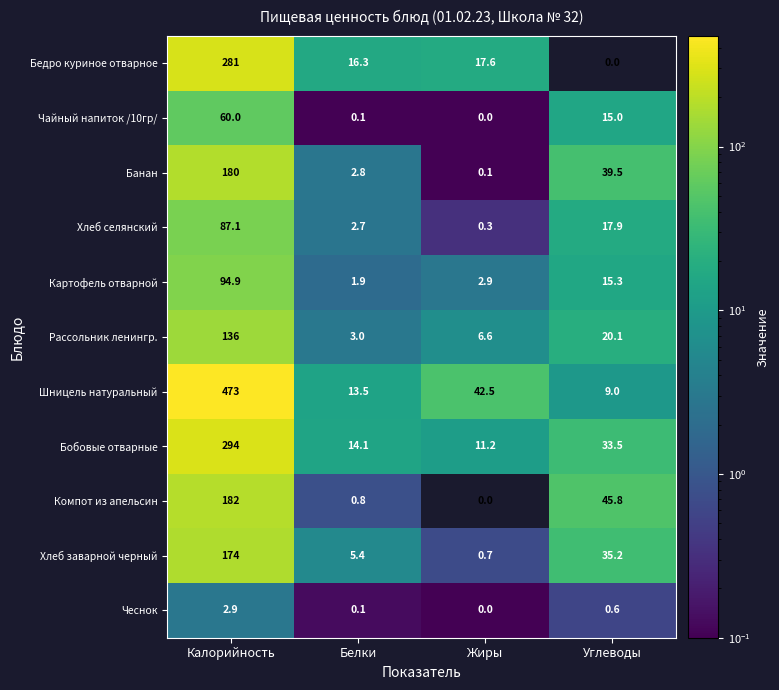

What is the difference between the maximum and second lowest values in the Бедро куриное отварное series?

264.7